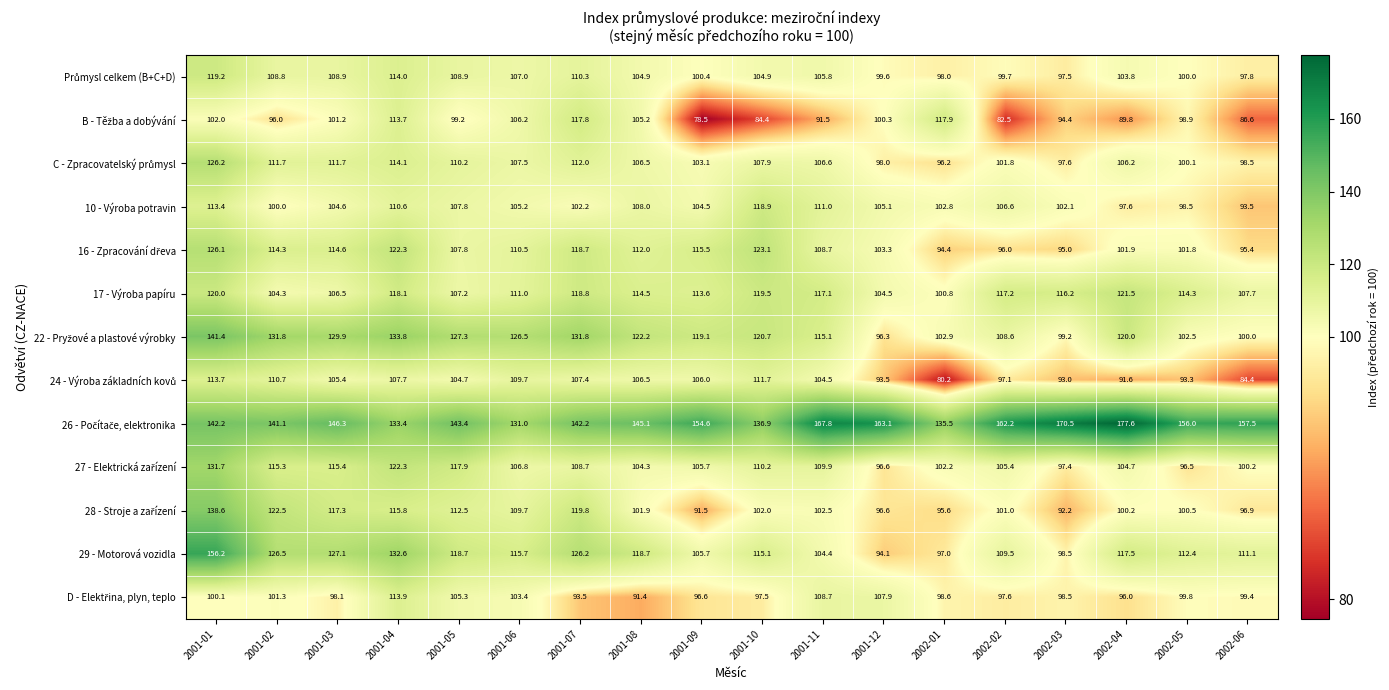

What is the difference between the 29 - Motorová vozidla values at 2001-10 and 2001-12?

21.0